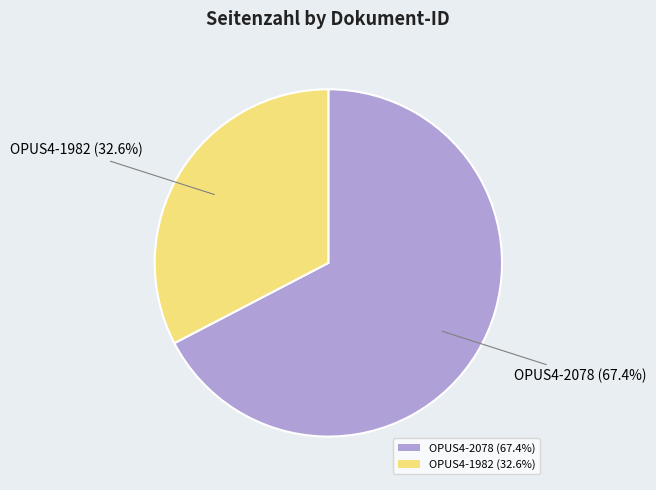

What is the ratio of the value at OPUS4-2078 to the value at OPUS4-1982?

2.1